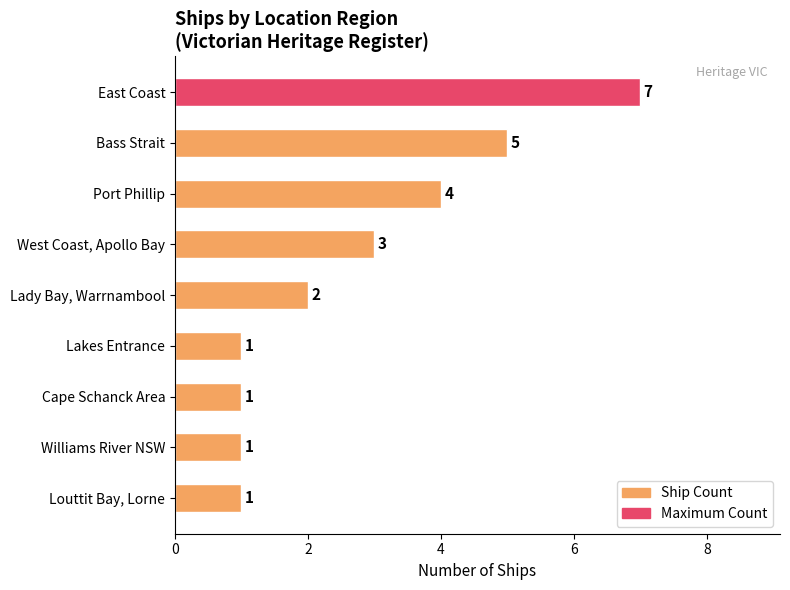

What is the minimum value shown in the chart?

1